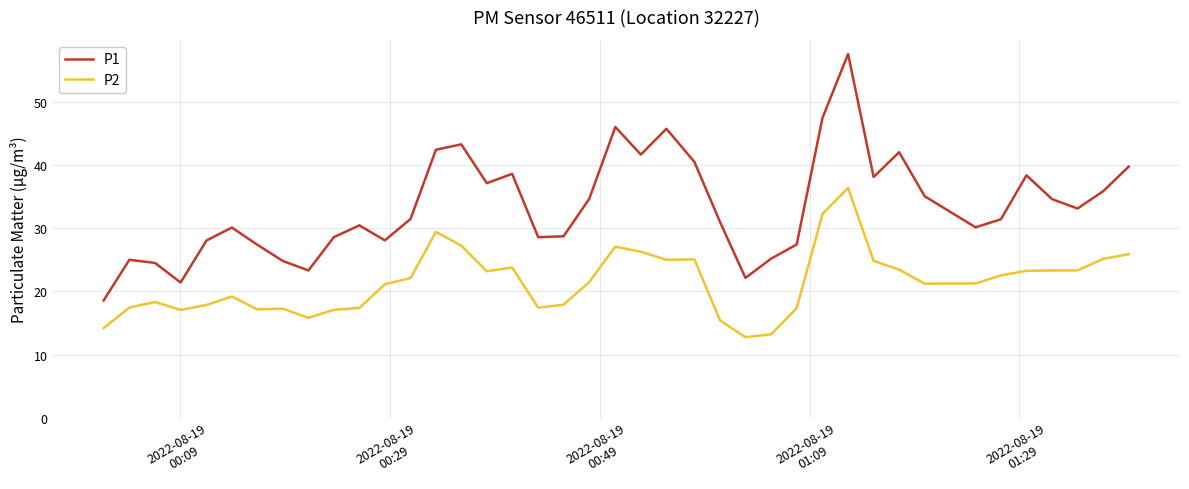

What is the minimum value shown in the chart?

12.8